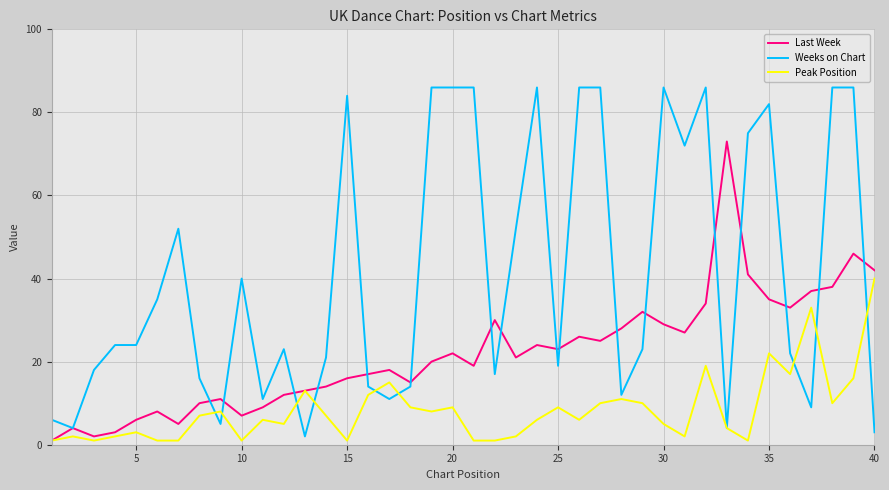

List the series in order of their peak value, highest first.

Weeks on Chart, Last Week, Peak Position